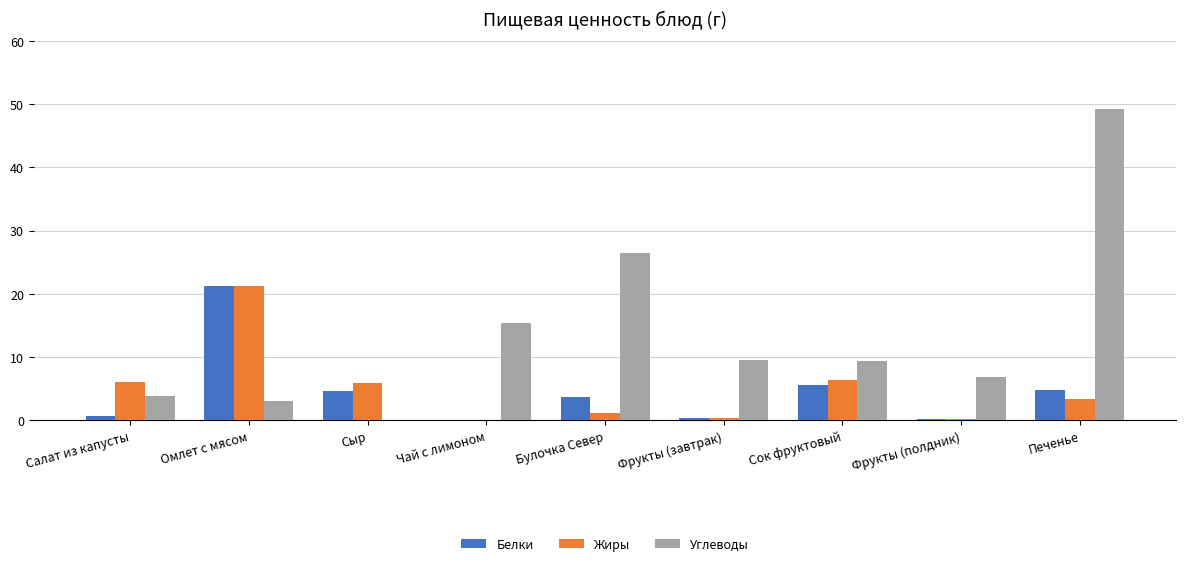

Count the number of categories in the chart.

9